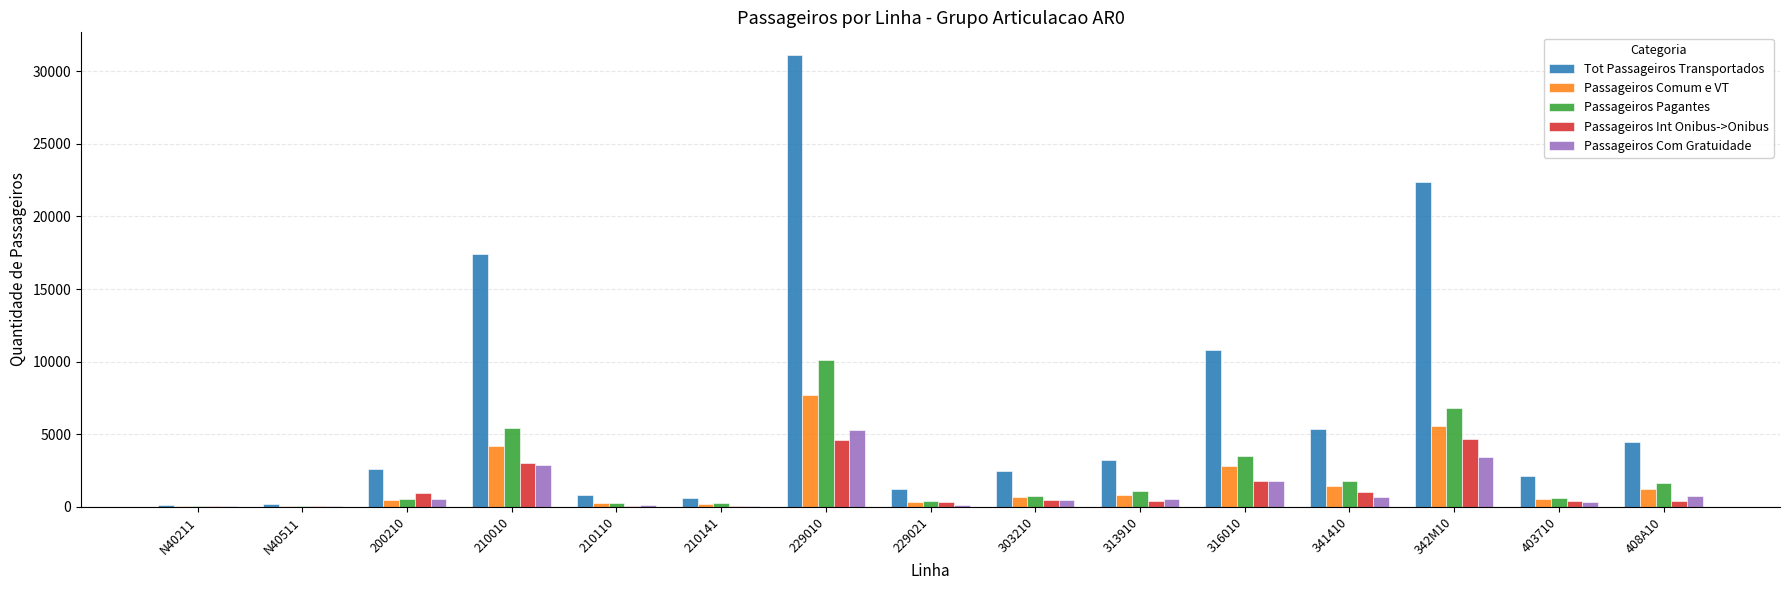

At which category is the sum across all series the highest?

229010